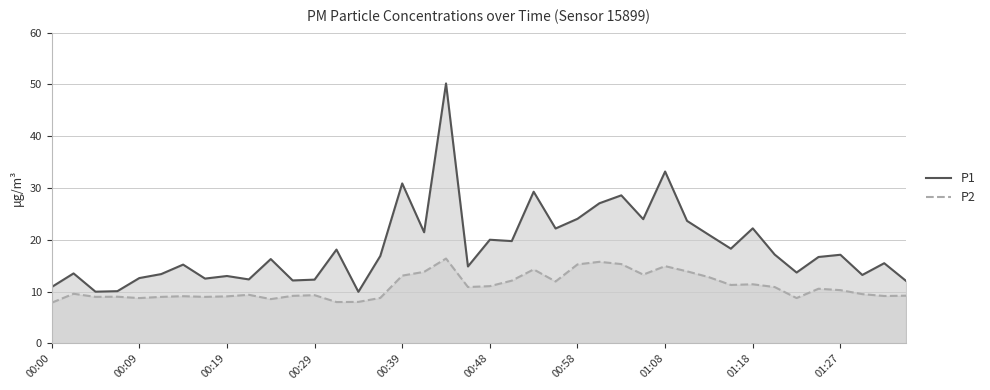

The value of P1 at 31 is 18.3. True or false?

True